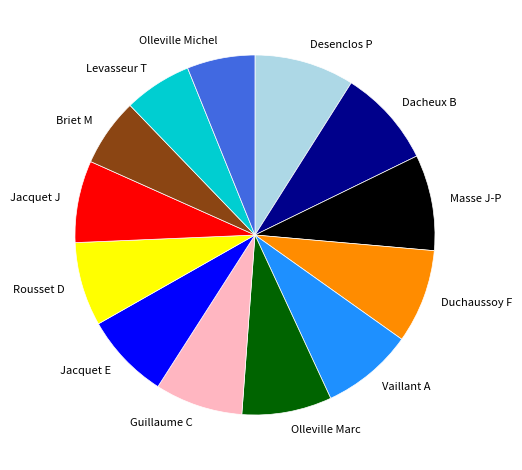

Combined, do Guillaume C and Masse J-P account for over 50%?

No